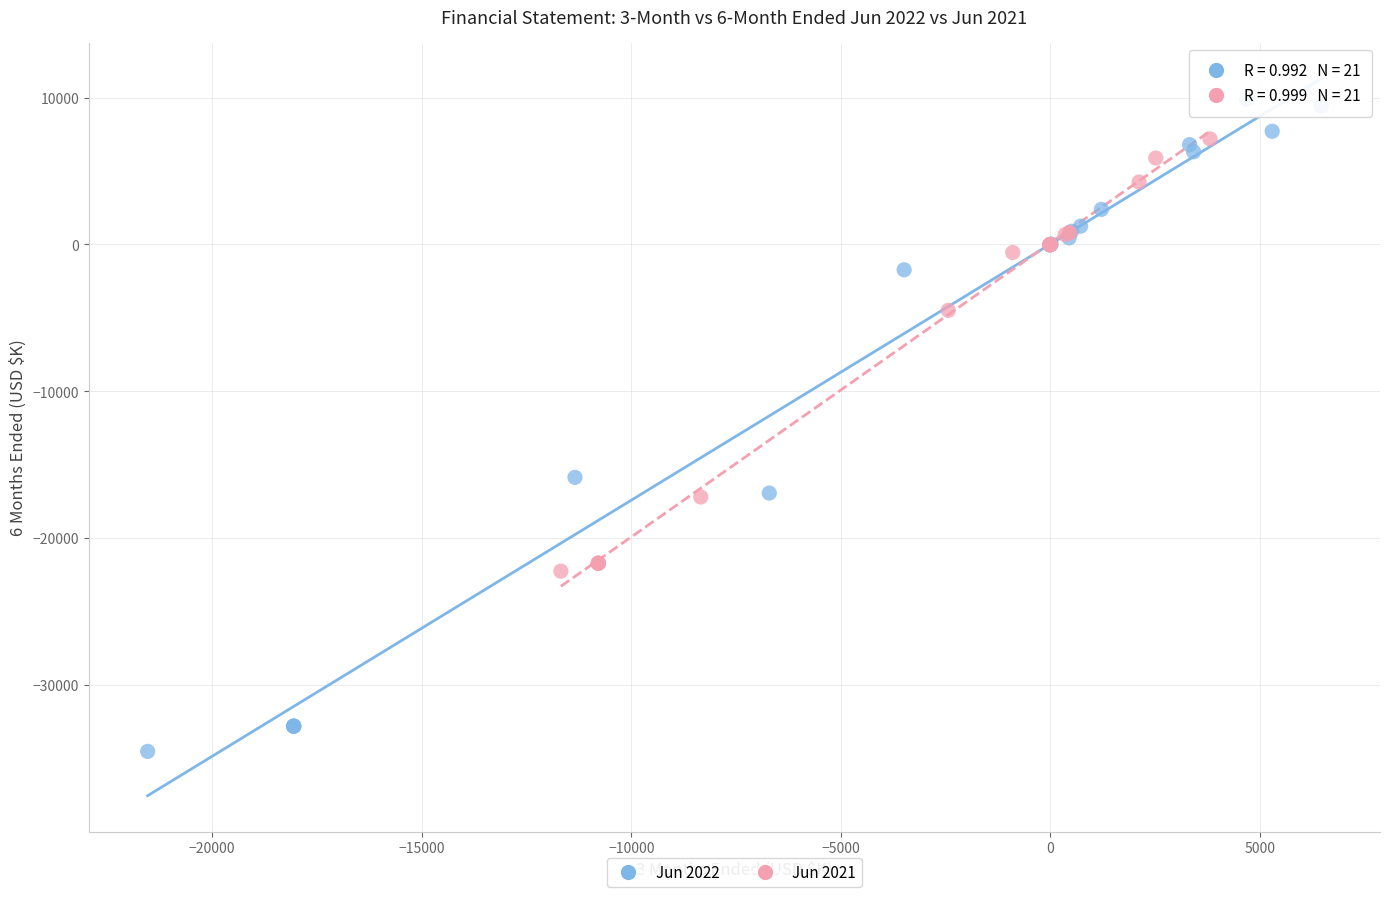

Which series has the largest Y range (max minus min)?

Jun 2022